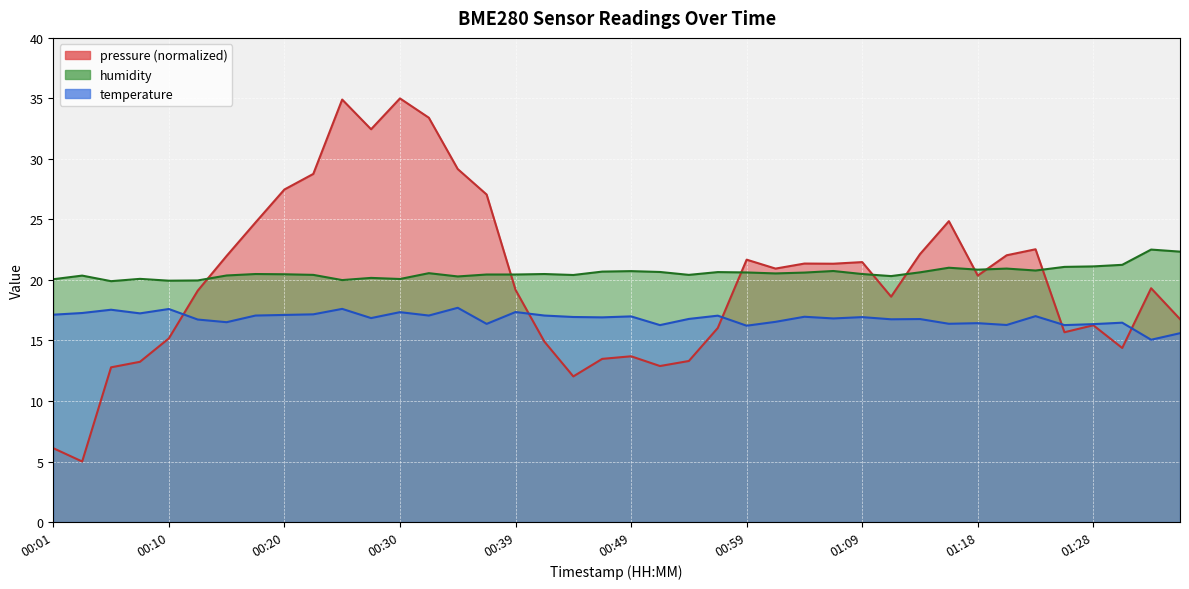

Reading left to right, extract all data points from this chart.

temperature: 17.1	17.3	17.5	17.2	17.6	16.7	16.5	17.1	17.1	17.2	17.6	16.9	17.3	17.1	17.7	16.4	17.4	17.1	16.9	16.9	17.0	16.3	16.8	17.1	16.2	16.5	17.0	16.8	16.9	16.8	16.8	16.4	16.4	16.3	17.0	16.3	16.4	16.5	15.1	15.6
humidity: 20.1	20.4	19.9	20.1	19.9	20.0	20.4	20.5	20.5	20.4	20.0	20.2	20.1	20.6	20.3	20.4	20.4	20.5	20.4	20.7	20.7	20.7	20.4	20.6	20.6	20.5	20.6	20.7	20.5	20.3	20.6	21.0	20.9	20.9	20.8	21.1	21.1	21.2	22.5	22.3
pressure: 6.1	5.0	12.8	13.2	15.2	19.1	22.0	24.7	27.5	28.8	34.9	32.5	35.0	33.4	29.2	27.1	19.2	14.9	12.0	13.5	13.7	12.9	13.3	16.0	21.7	20.9	21.4	21.3	21.5	18.6	22.1	24.9	20.4	22.0	22.5	15.7	16.3	14.4	19.3	16.8